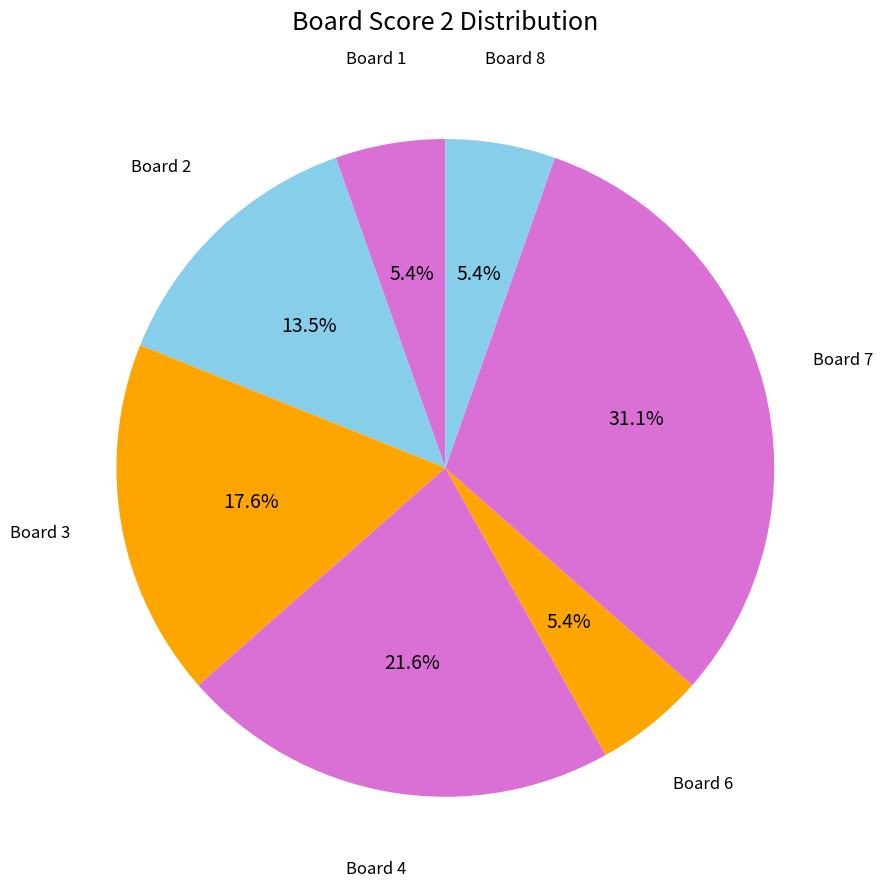

Rank the categories by value from lowest to highest.

5, 1, 6, 8, 2, 3, 4, 7